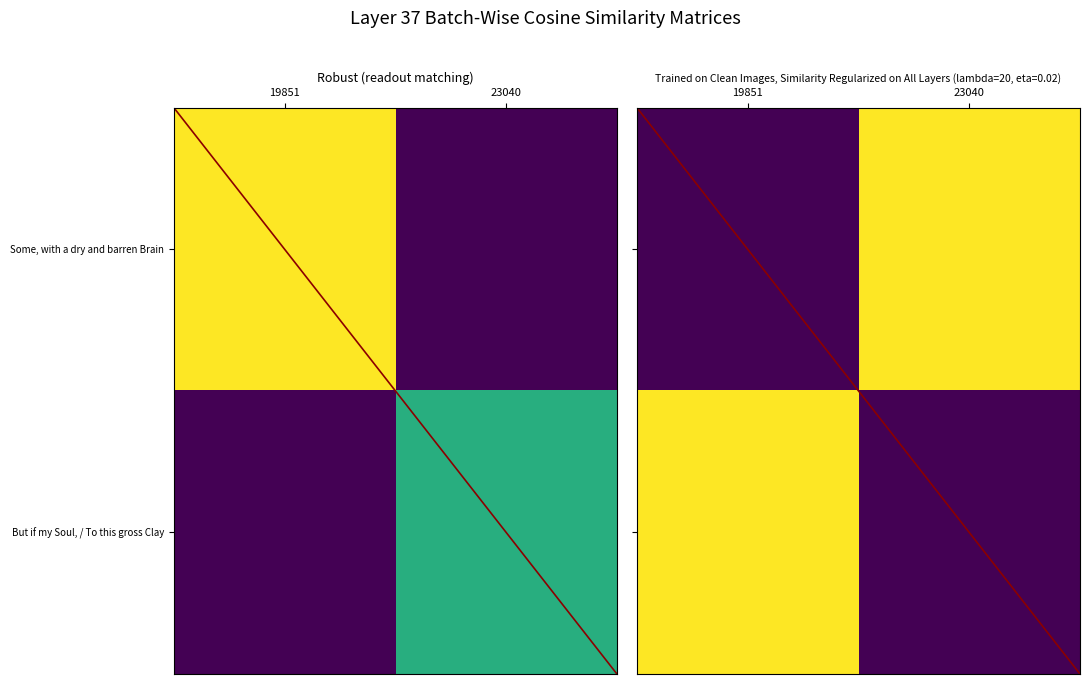

Count the Some, with a dry and barren Brain values in the range 0 to 1.

2